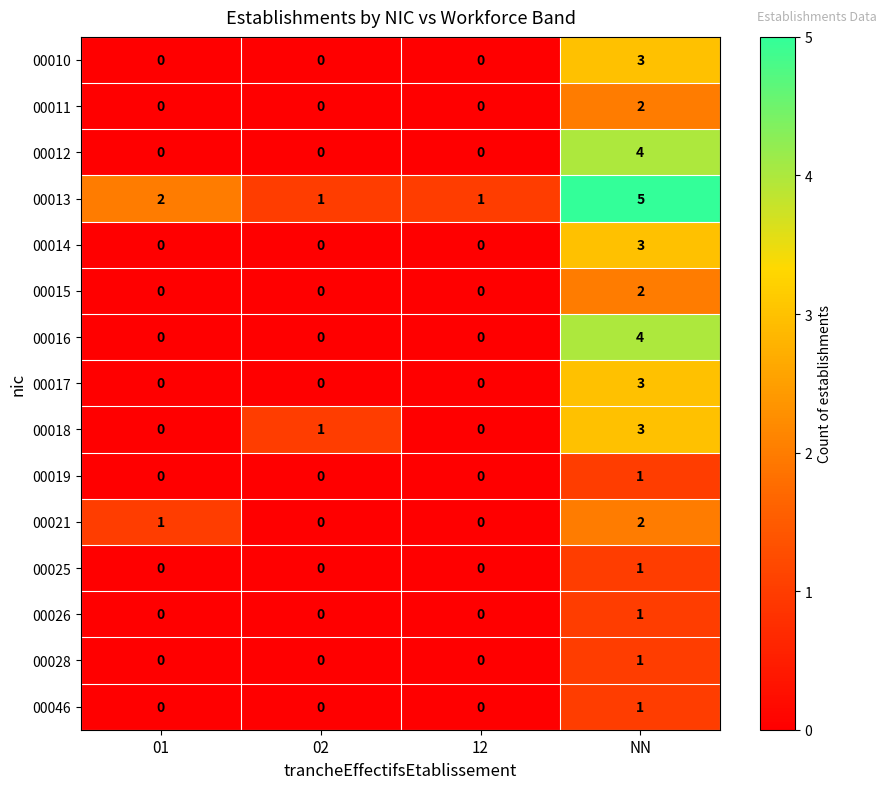

Is it true that 00010 equals 0 at 02?

True